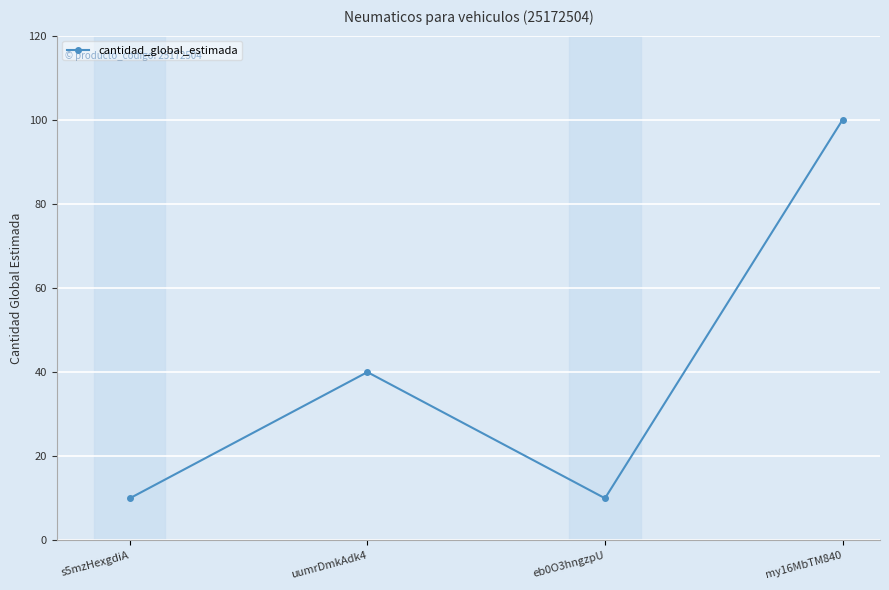

Which label corresponds to the largest value in the chart?

my16MbTM840